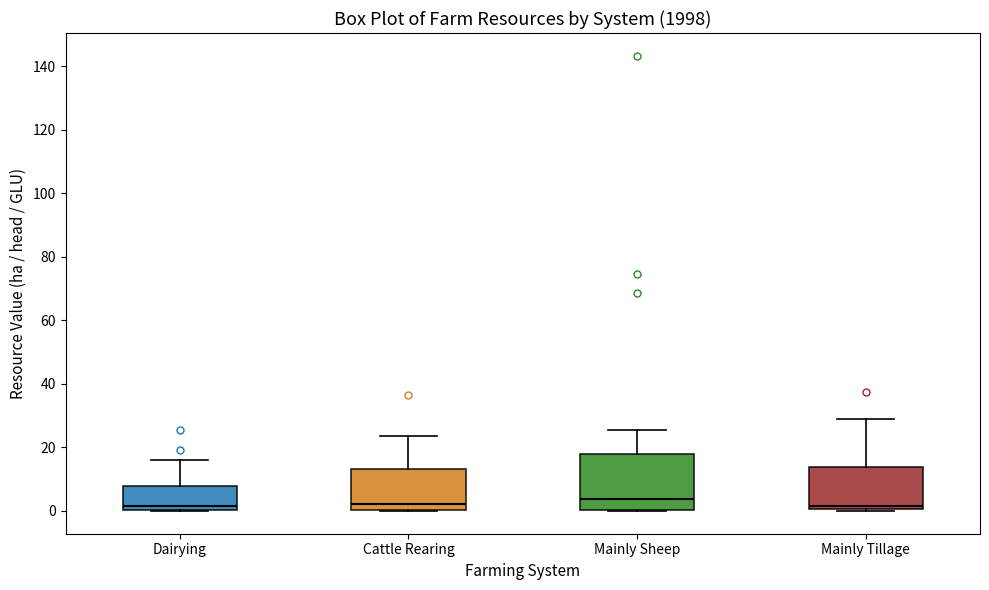

Comparing the boxes themselves (not the whiskers), which one is the tallest?

Mainly Sheep